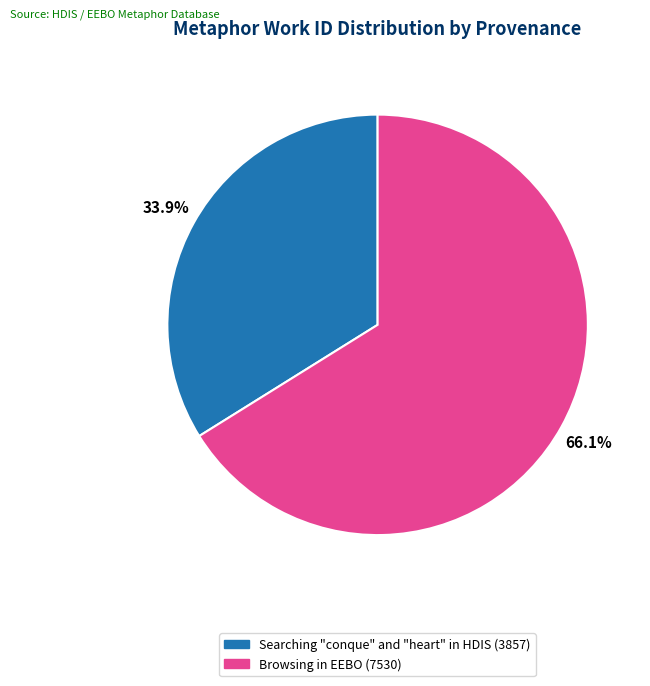

Between Searching "conque" and "heart" in HDIS and Browsing in EEBO, which is larger?

Browsing in EEBO